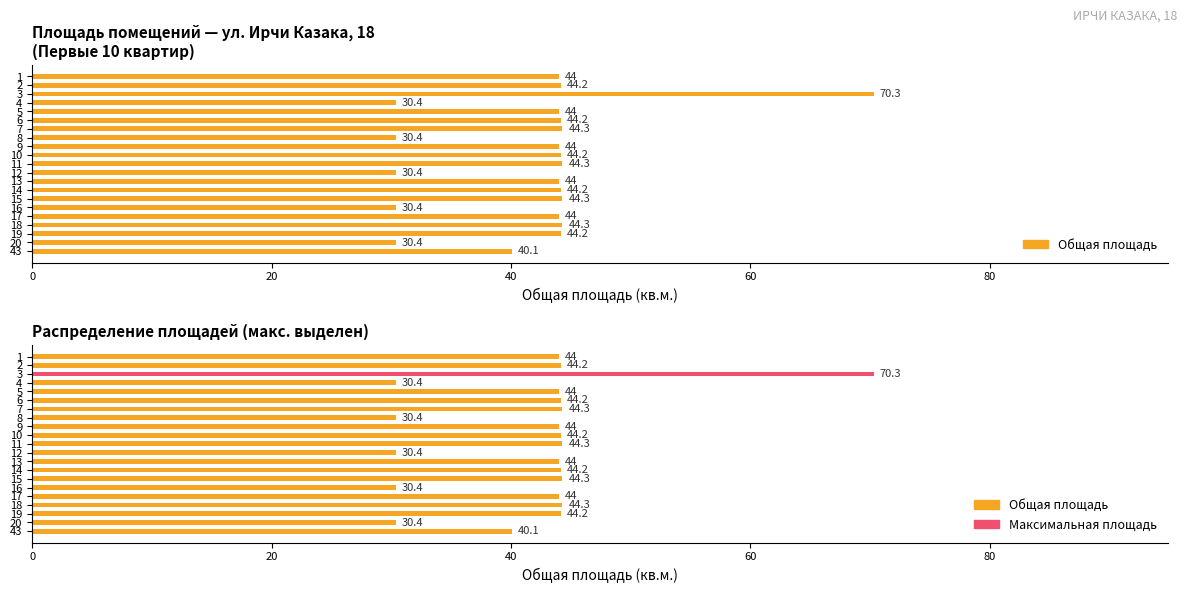

What are all the series names shown in the legend?

Общая площадь, Максимальная площадь (выделена)